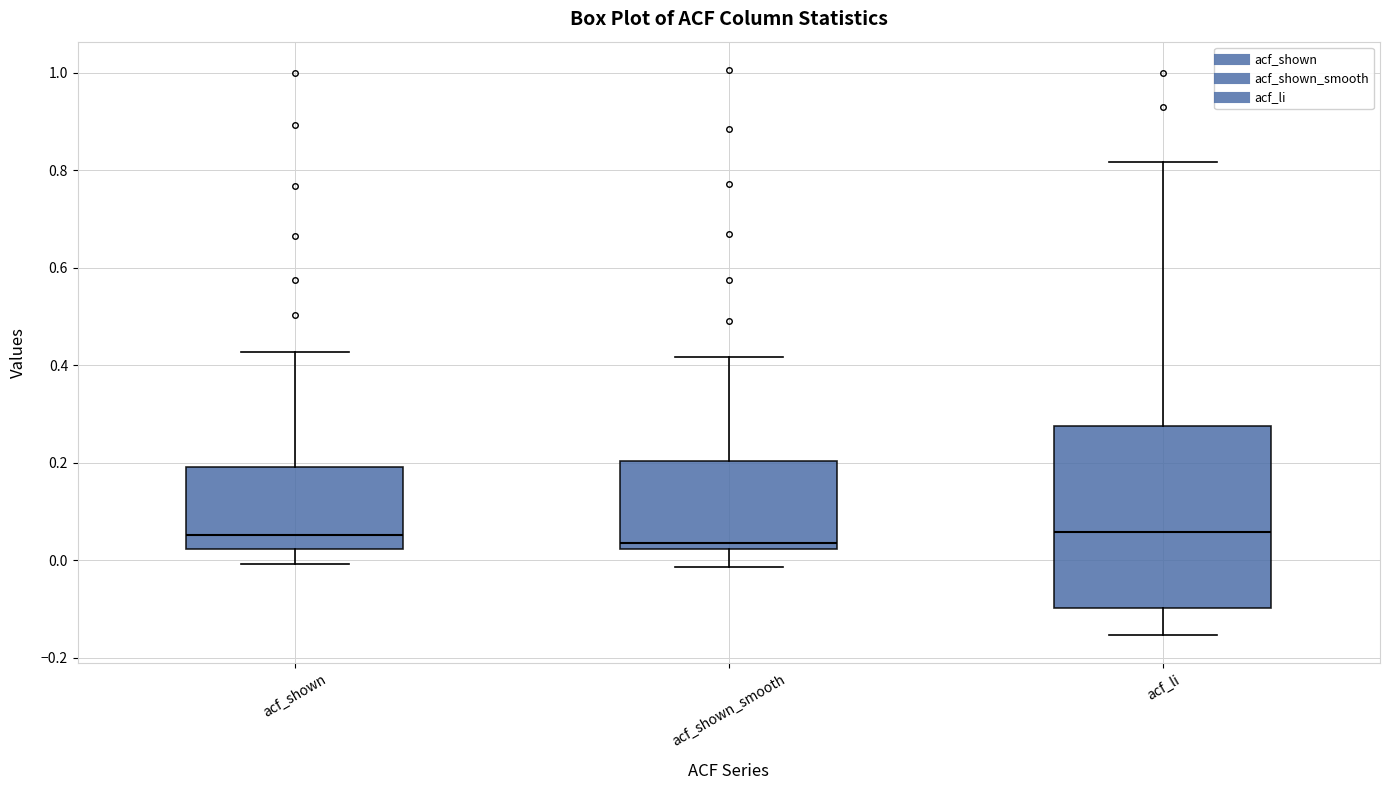

Which box is the tallest, from its lower edge to its upper edge?

acf_li